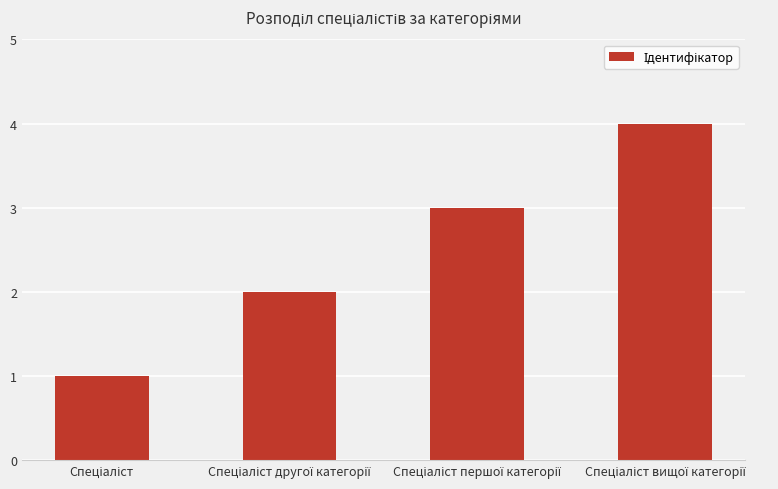

Reading left to right, extract all data points from this chart.

1	2	3	4